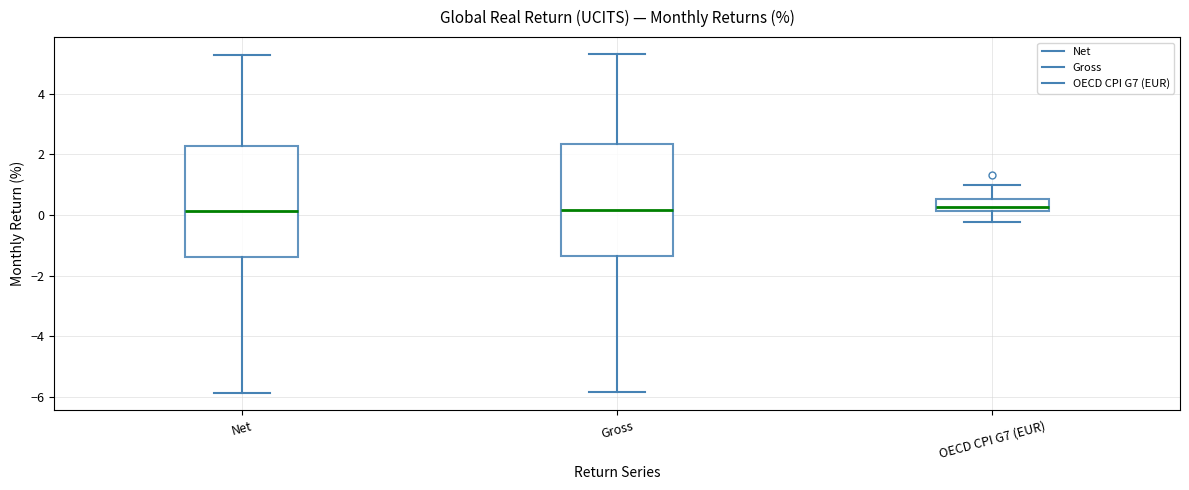

Reading left to right, read every box against the y-axis: the position of its median line, the range the box covers, and the ends of its whiskers. The values are not printed on the chart, so give them approximately, as read against the axis.

Net: median 0.2, box -1.4 to 2.2, whiskers -5.8 to 5.2
Gross: median 0.2, box -1.4 to 2.4, whiskers -5.8 to 5.4
OECD CPI G7 (EUR): median 0.2 (just above the box's lower edge), box 0.2 to 0.6, whiskers -0.2 to 1.0